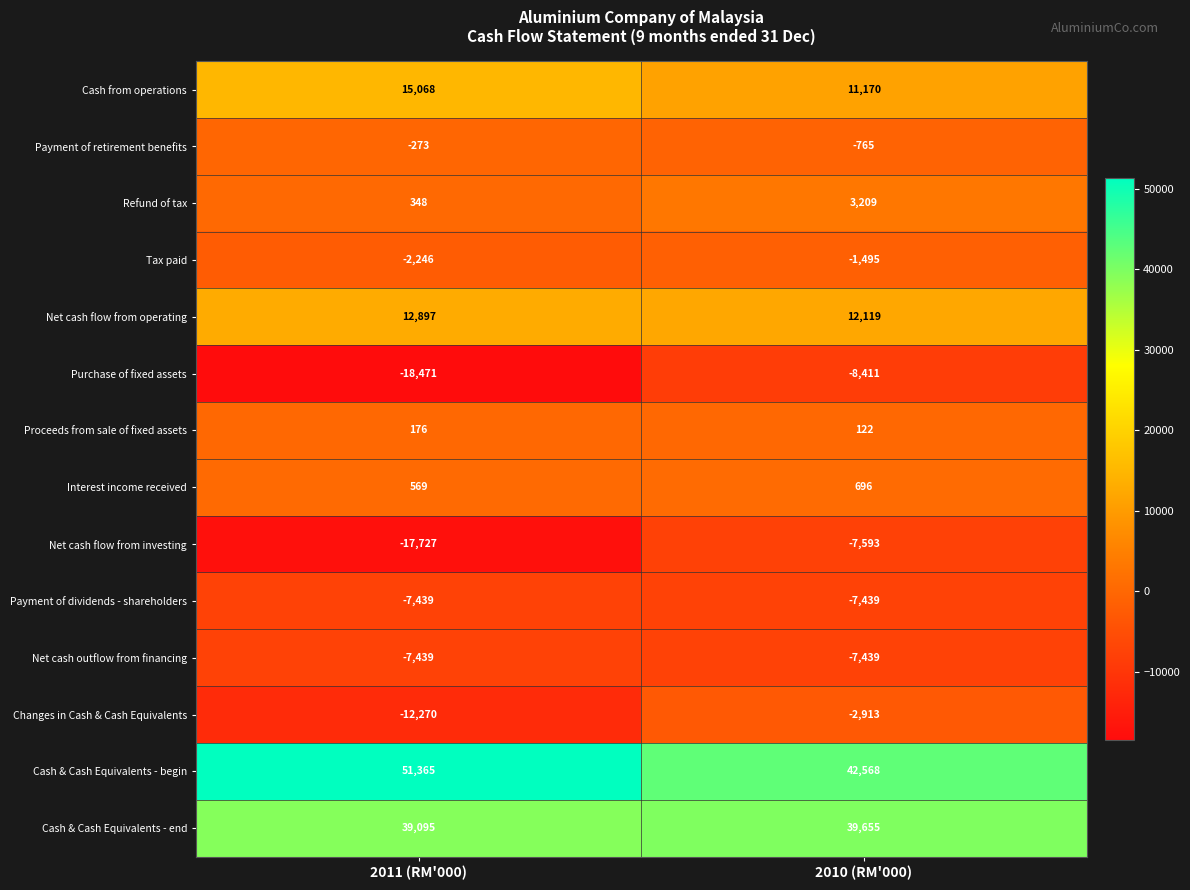

Rank the categories by Purchase of fixed assets value from highest to lowest.

2010 (RM'000), 2011 (RM'000)